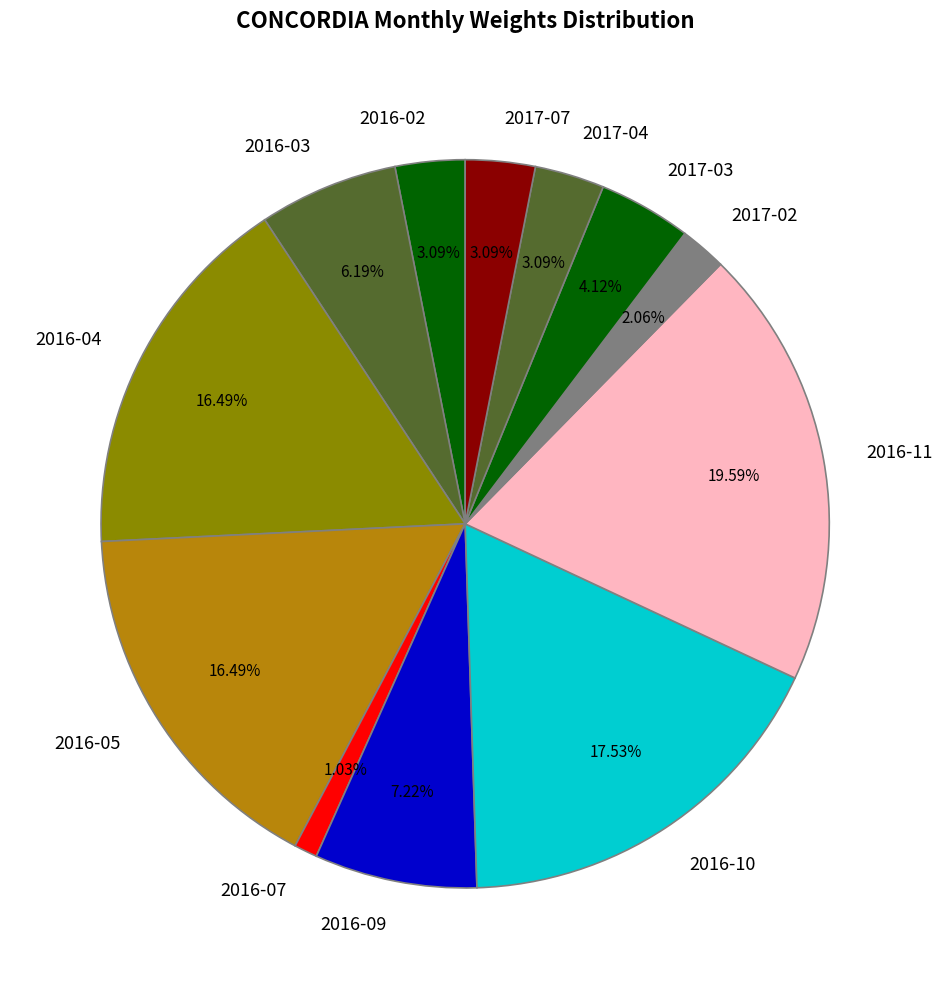

Which has a higher value, 2017-03 or 2016-11?

2016-11